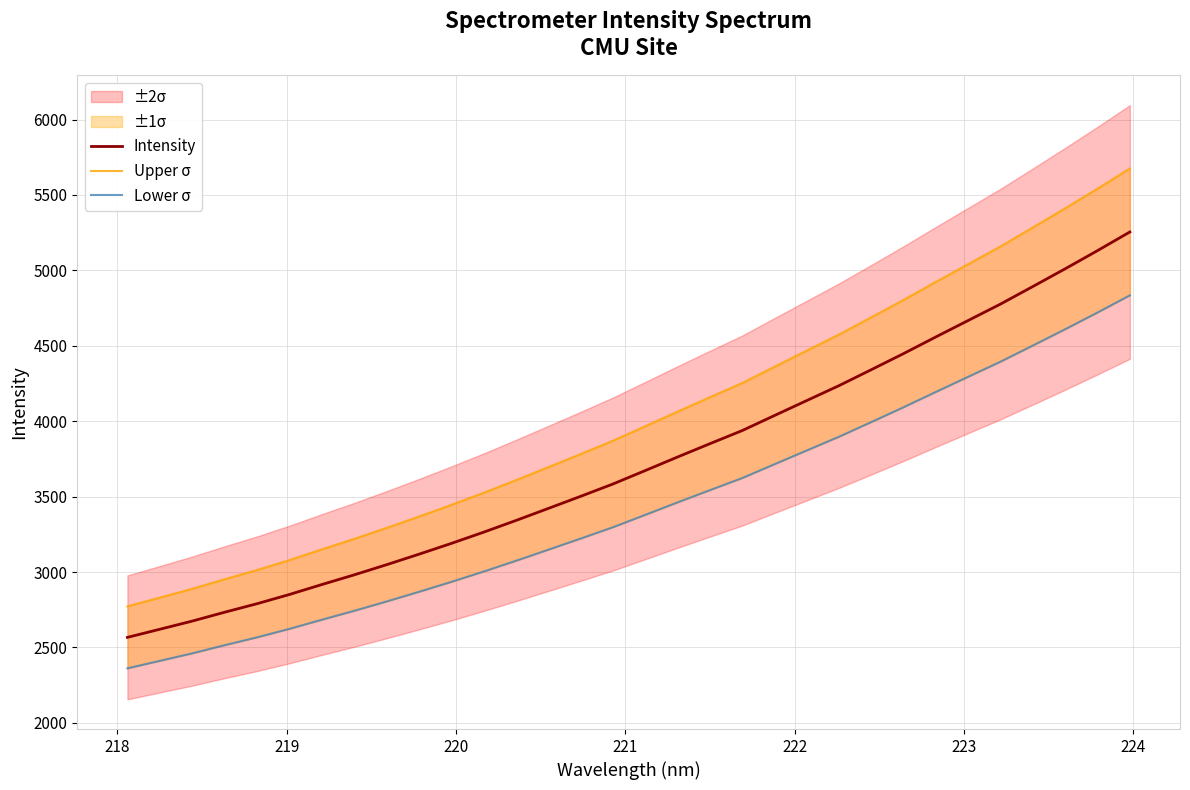

True or false: Lower σ and Upper σ cross at least once.

False